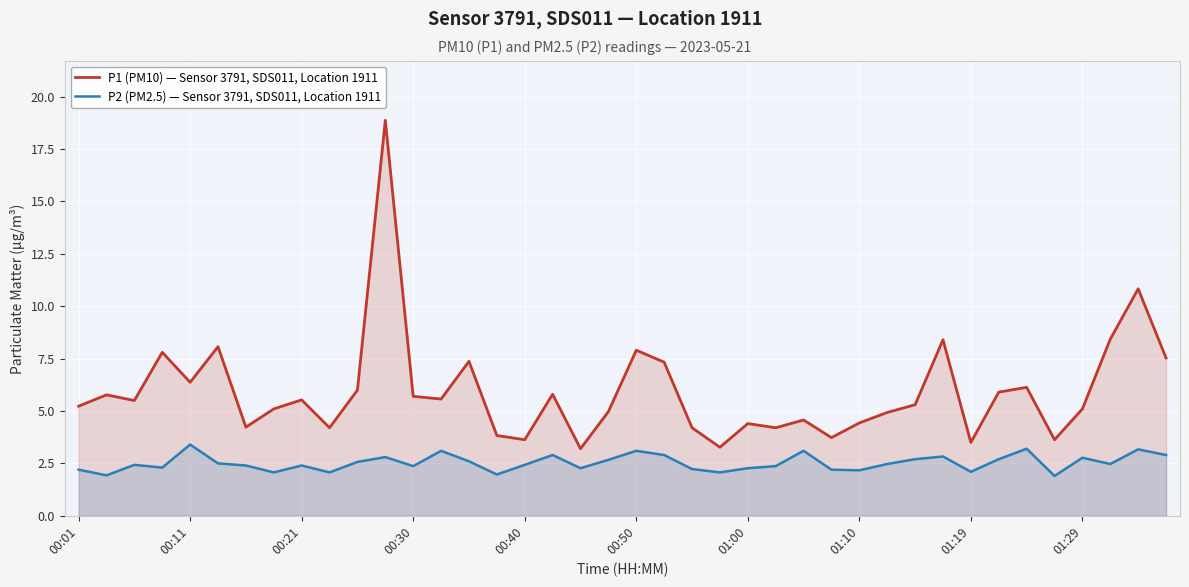

How many interior local valleys does the P2 (PM2.5) — Sensor 3791, SDS011, Location 1911 series have?

12